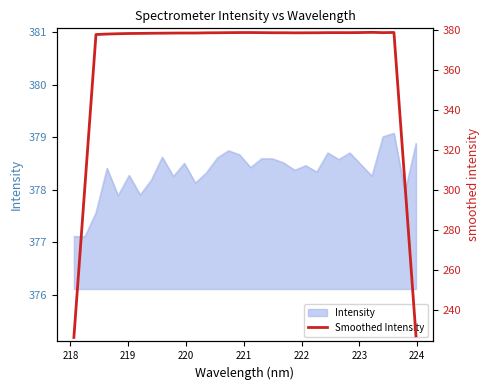

How many values are below 378?

6